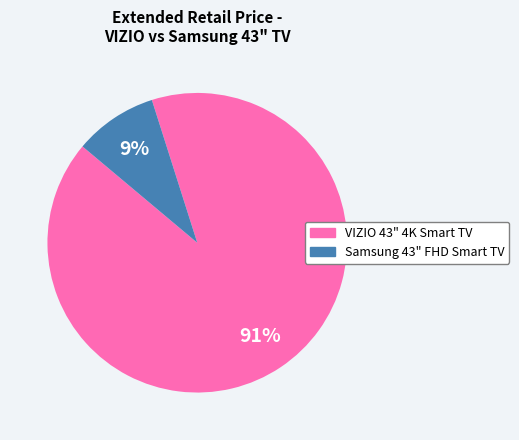

Is there any slice that represents more than half of the pie?

Yes